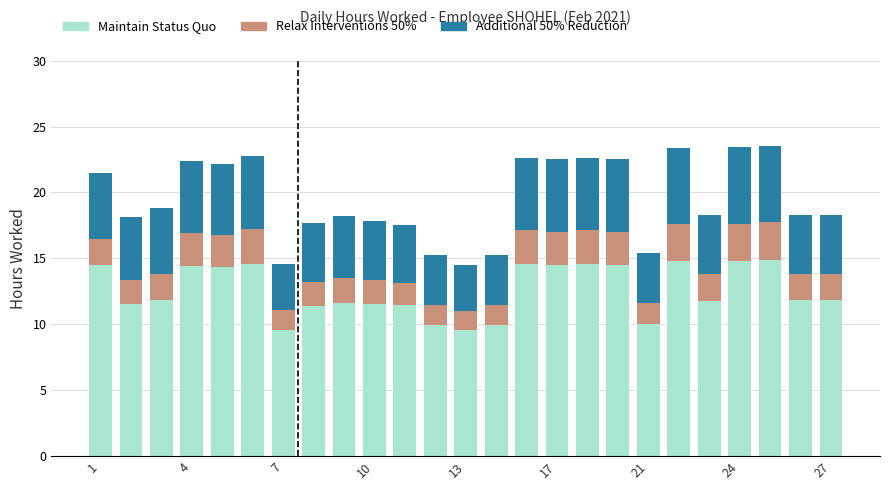

Does the chart contain stacked bars?

Yes